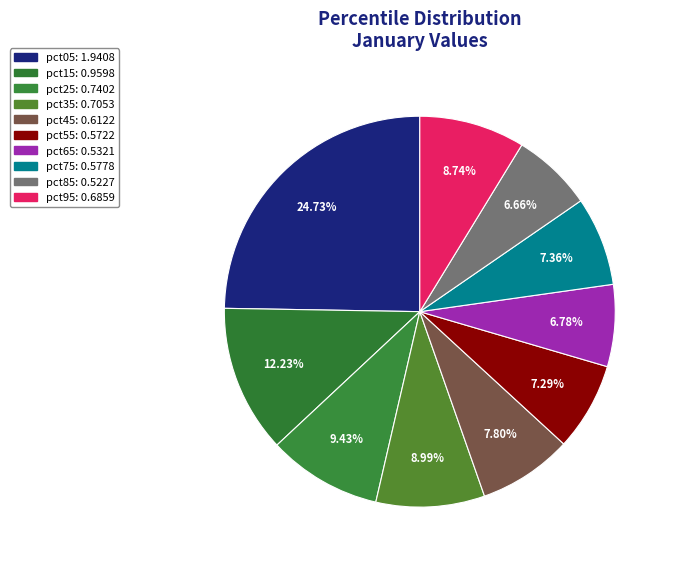

Count the number of slices in the pie.

10